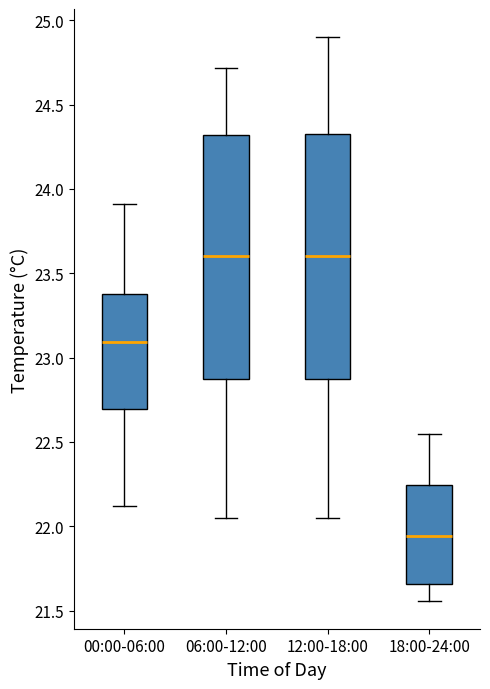

Where does the median line of the box for 18:00-24:00 sit on the y-axis? The values are not printed on the chart, so give them approximately, as read against the axis.

21.95